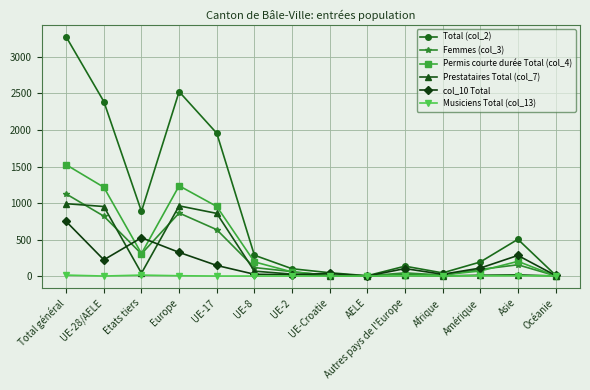

How many data points in Femmes (col_3) are less than 116?

7